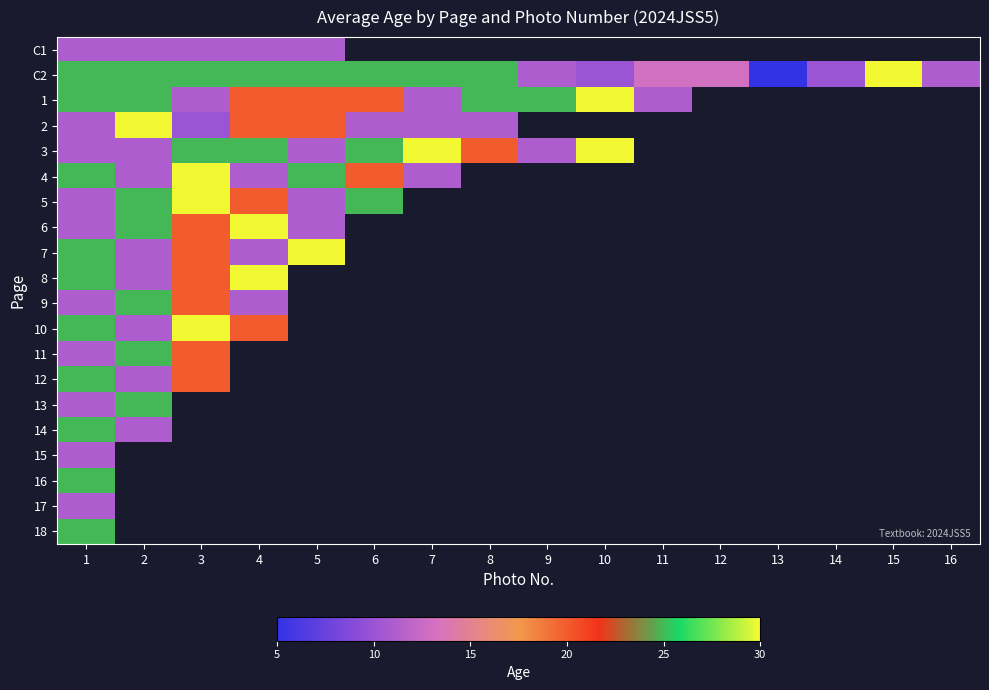

How many data points in 3 are less than 30?

8